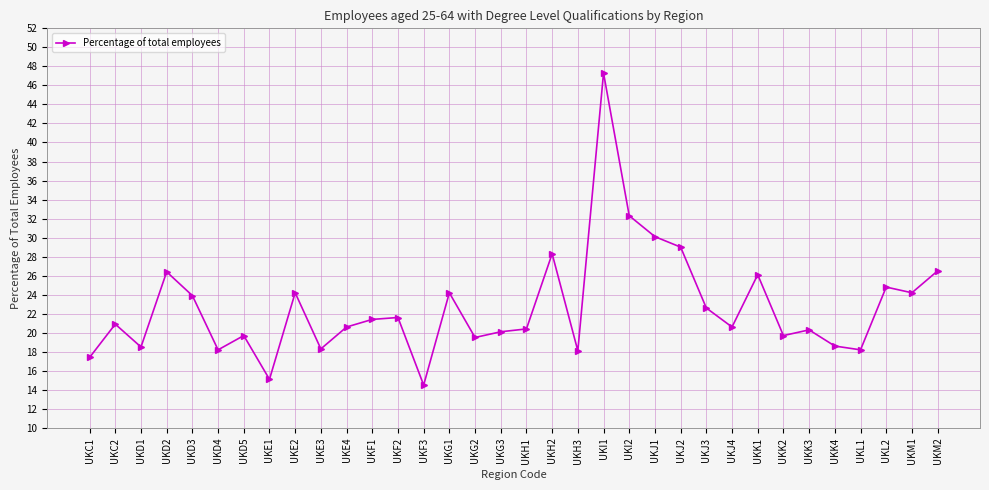

What is the difference between the second highest and second lowest values?

17.2